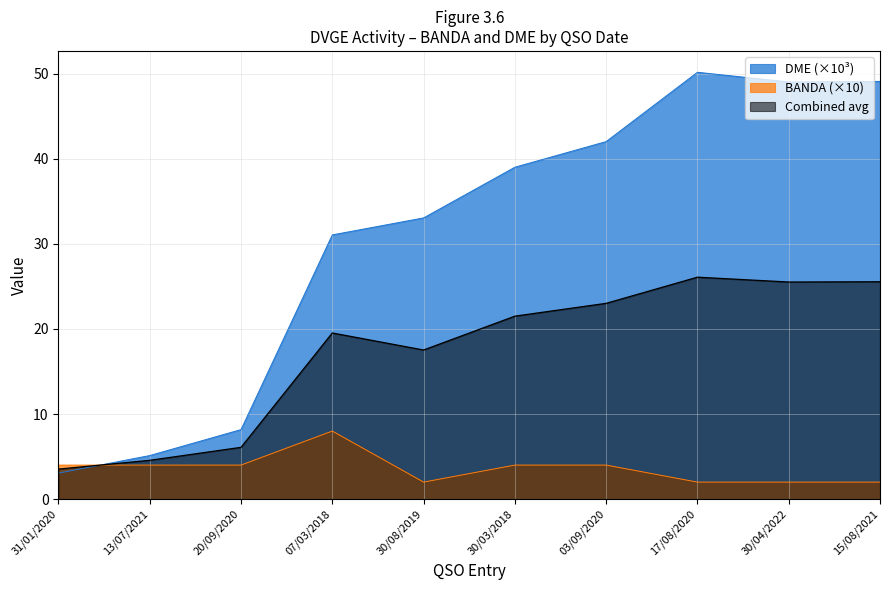

How many lines are shown in the chart?

3